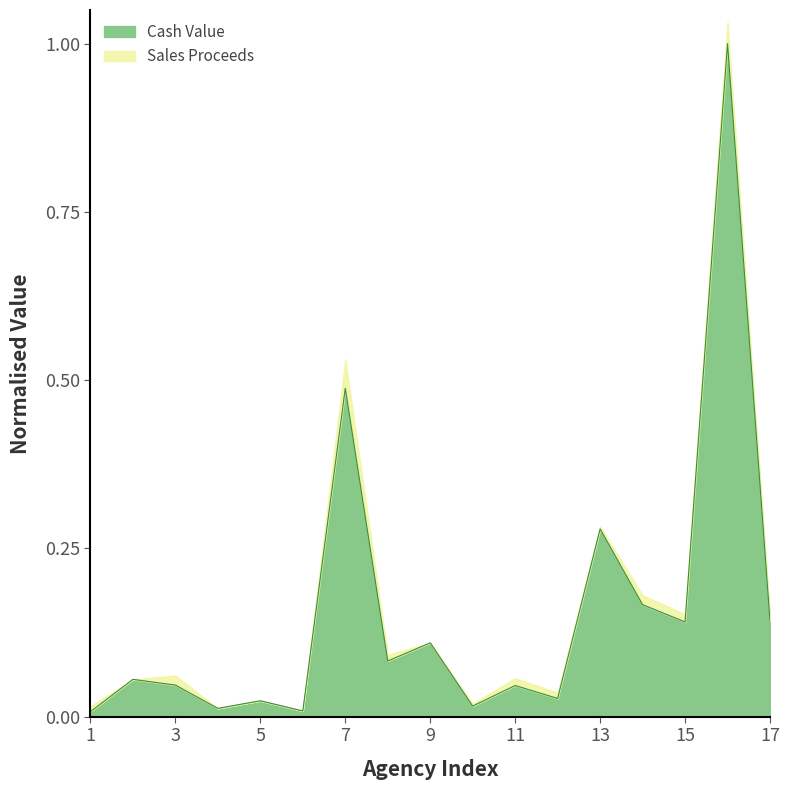

What is the highest value of the Cash Value series?

1.0